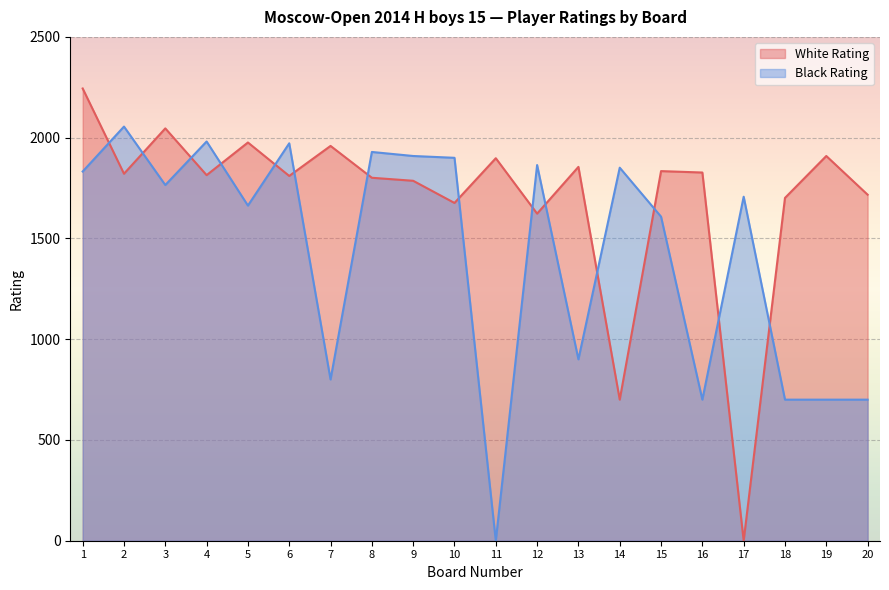

What is the difference between the White Rating values at 11 and 12?

275